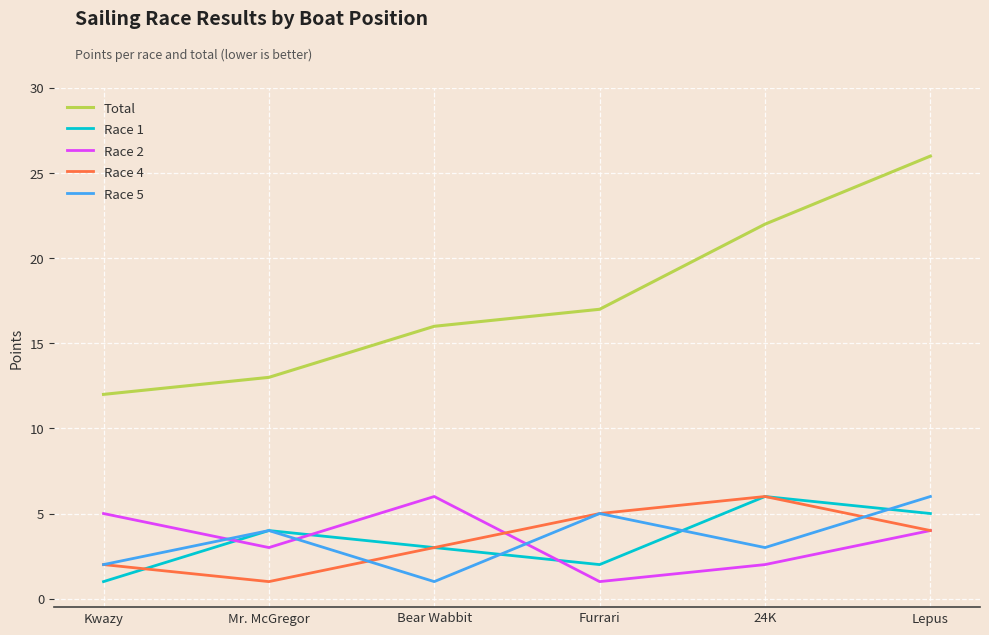

List the labels in order of Race 2 value, smallest first.

Furrari, 24K, Mr. McGregor, Lepus, Kwazy, Bear Wabbit